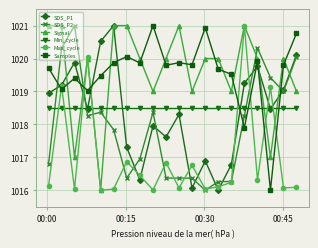

At how many categories does at least one series exceed 1017?

20